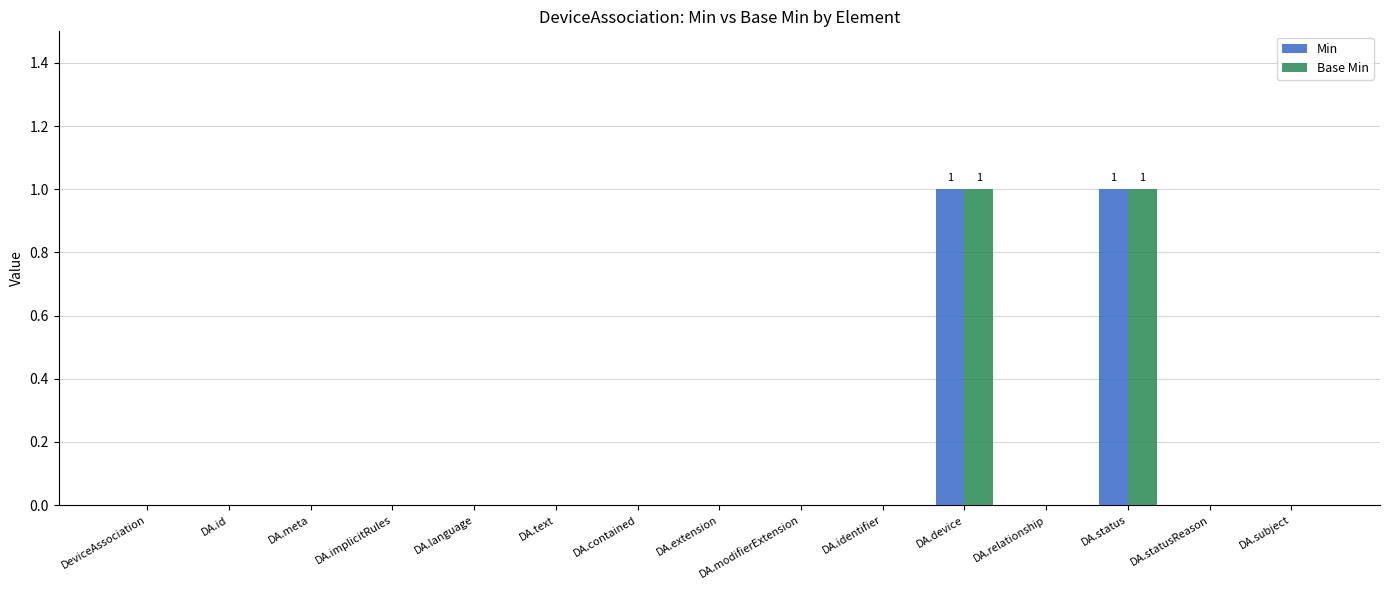

Is the value of Base Min at DA.device greater than the value of Min at DA.language?

Yes